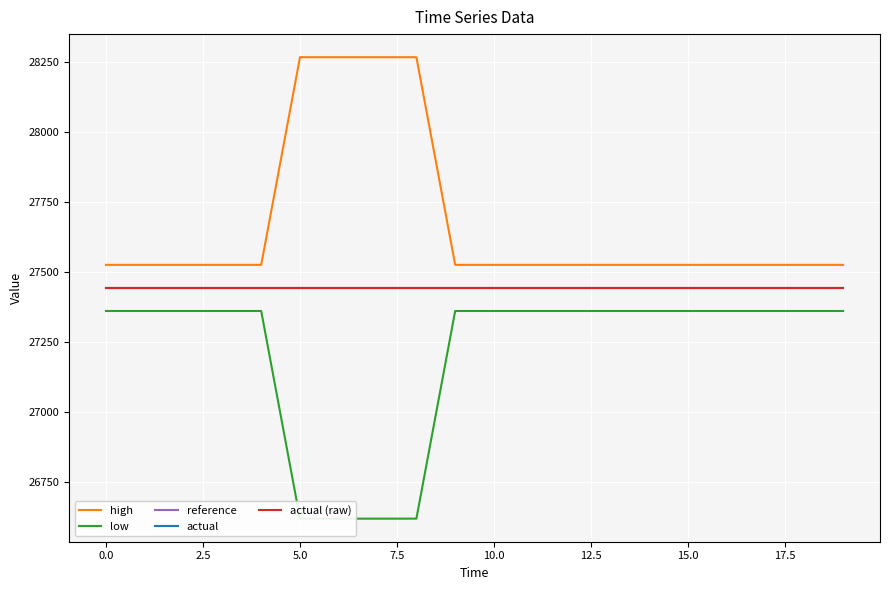

Reading left to right, list all the values displayed in this chart.

high: 27526.3	27526.3	27526.3	27526.3	27526.3	28267.3	28267.3	28267.3	28267.3	27526.3	27526.3	27526.3	27526.3	27526.3	27526.3	27526.3	27526.3	27526.3	27526.3	27526.3
low: 27361.7	27361.7	27361.7	27361.7	27361.7	26620.7	26620.7	26620.7	26620.7	27361.7	27361.7	27361.7	27361.7	27361.7	27361.7	27361.7	27361.7	27361.7	27361.7	27361.7
reference: 27444.0	27444.0	27444.0	27444.0	27444.0	27444.0	27444.0	27444.0	27444.0	27444.0	27444.0	27444.0	27444.0	27444.0	27444.0	27444.0	27444.0	27444.0	27444.0	27444.0
actual: 27444.0	27444.0	27444.0	27444.0	27444.0	27444.0	27444.0	27444.0	27444.0	27444.0	27444.0	27444.0	27444.0	27444.0	27444.0	27444.0	27444.0	27444.0	27444.0	27444.0
actual (raw): 27444.0	27444.0	27444.0	27444.0	27444.0	27444.0	27444.0	27444.0	27444.0	27444.0	27444.0	27444.0	27444.0	27444.0	27444.0	27444.0	27444.0	27444.0	27444.0	27444.0